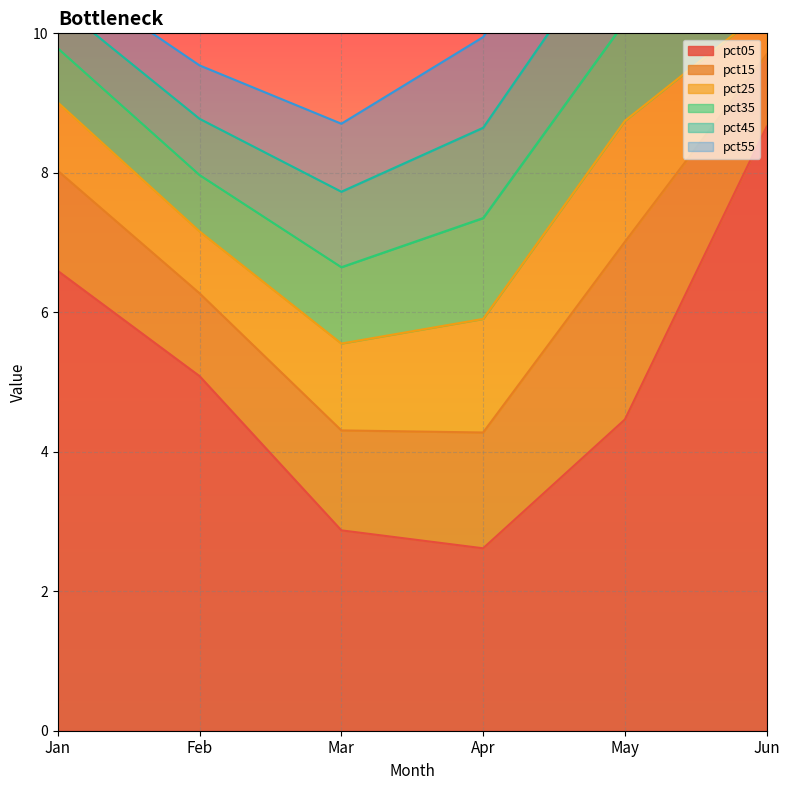

True or false: pct05 has a value of 1.6 at Mar.

False